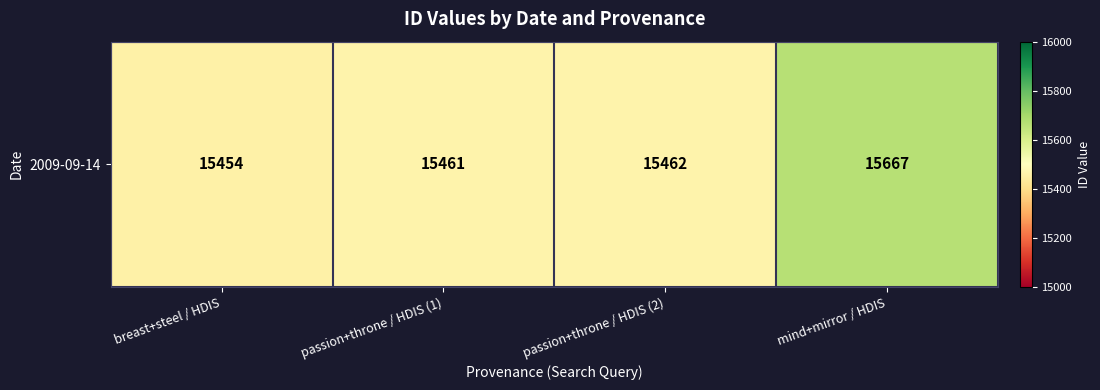

List the labels in order of value, largest first.

mind+mirror / HDIS, passion+throne / HDIS (2), passion+throne / HDIS (1), breast+steel / HDIS